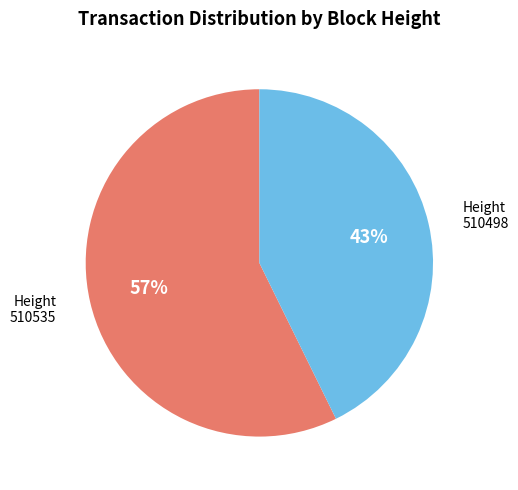

Does any single category account for the majority?

Yes